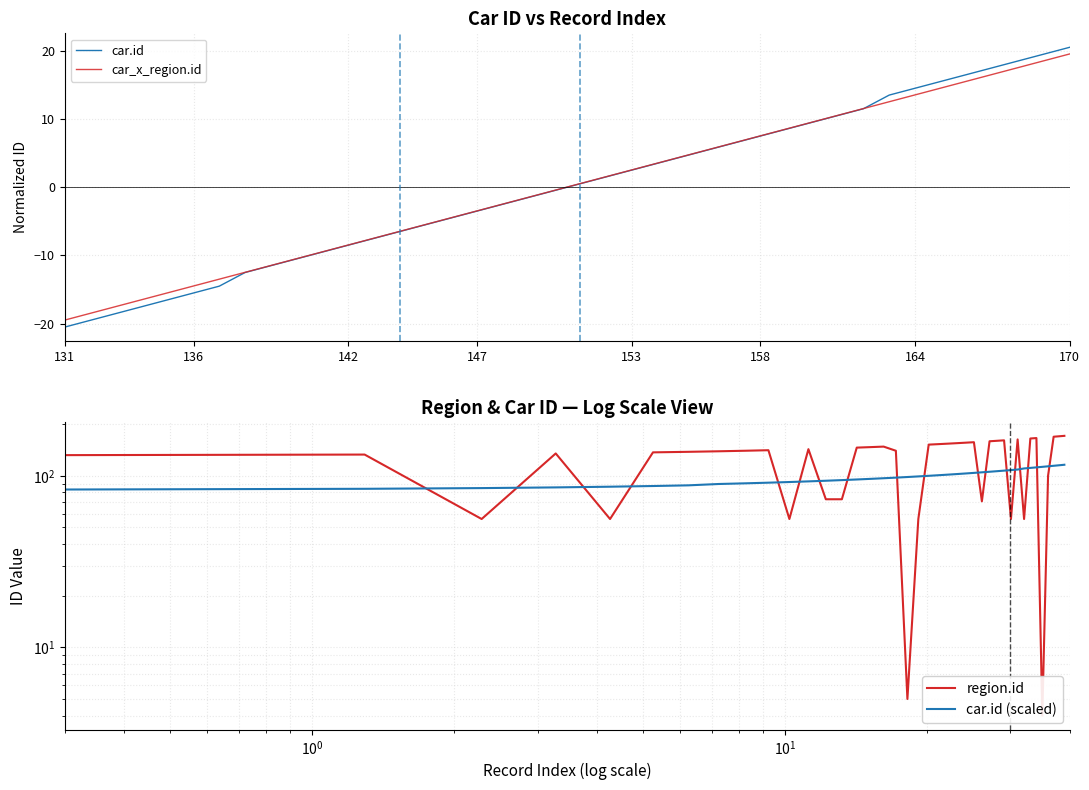

Reading left to right, what are all the values shown in this chart?

car.id: -20.5	-19.5	-18.5	-17.5	-16.5	-15.5	-14.5	-12.5	-11.5	-10.5	-9.5	-8.5	-7.5	-6.5	-5.5	-4.5	-3.5	-2.5	-1.5	-0.5	0.5	1.5	2.5	3.5	4.5	5.5	6.5	7.5	8.5	9.5	10.5	11.5	13.5	14.5	15.5	16.5	17.5	18.5	19.5	20.5
car_x_region.id: -19.5	-18.5	-17.5	-16.5	-15.5	-14.5	-13.5	-12.5	-11.5	-10.5	-9.5	-8.5	-7.5	-6.5	-5.5	-4.5	-3.5	-2.5	-1.5	-0.5	0.5	1.5	2.5	3.5	4.5	5.5	6.5	7.5	8.5	9.5	10.5	11.5	12.5	13.5	14.5	15.5	16.5	17.5	18.5	19.5
region.id: 132.0	133.0	56.0	135.0	56.0	137.0	138.0	139.0	140.0	141.0	56.0	143.0	73.0	73.0	146.0	147.0	148.0	140.0	5.0	56.0	152.0	153.0	154.0	155.0	156.0	157.0	71.0	159.0	160.0	161.0	56.0	163.0	56.0	165.0	166.0	4.0	100.0	169.0	170.0	171.0
car.id (scaled): 83.2	84.0	84.8	85.6	86.4	87.2	88.0	89.6	90.4	91.2	92.0	92.8	93.6	94.4	95.2	96.0	96.8	97.6	98.4	99.2	100.0	100.8	101.6	102.4	103.2	104.0	104.8	105.6	106.4	107.2	108.0	108.8	110.4	111.2	112.0	112.8	113.6	114.4	115.2	116.0